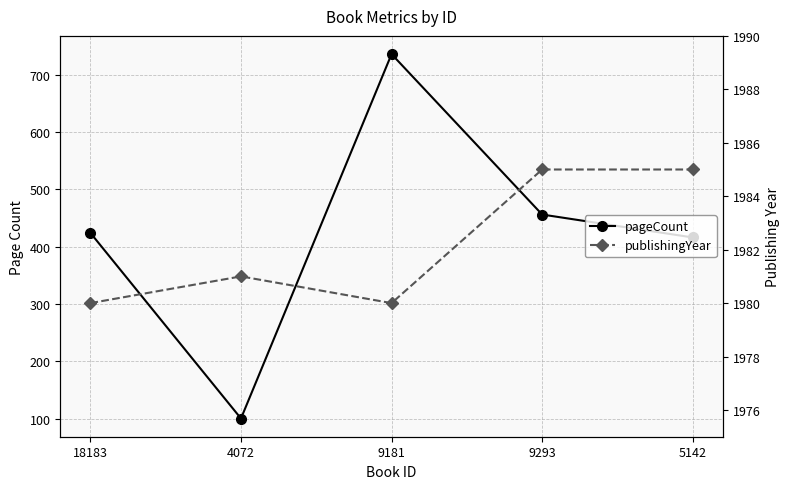

Rank the series at 18183 from lowest to highest value.

pageCount, publishingYear